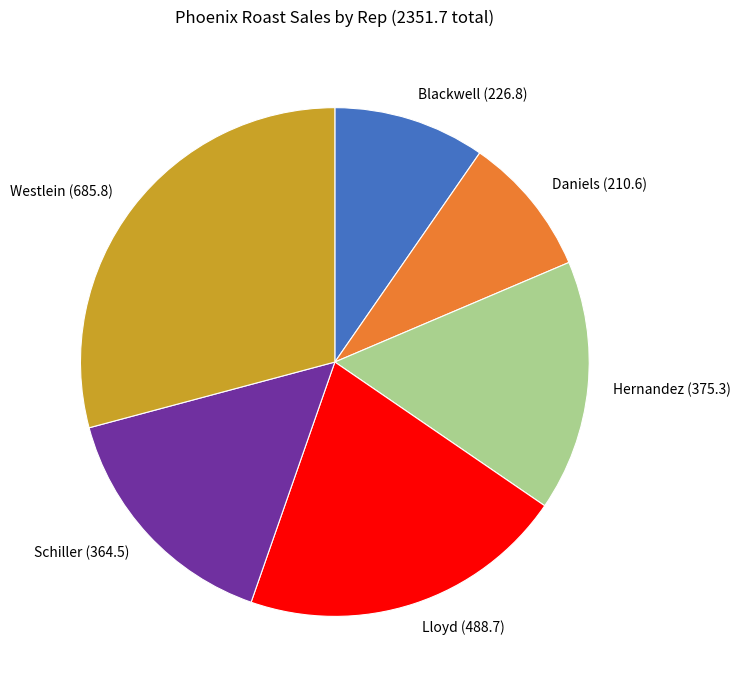

Is it true that Daniels (210.6) is 3% of the pie?

False